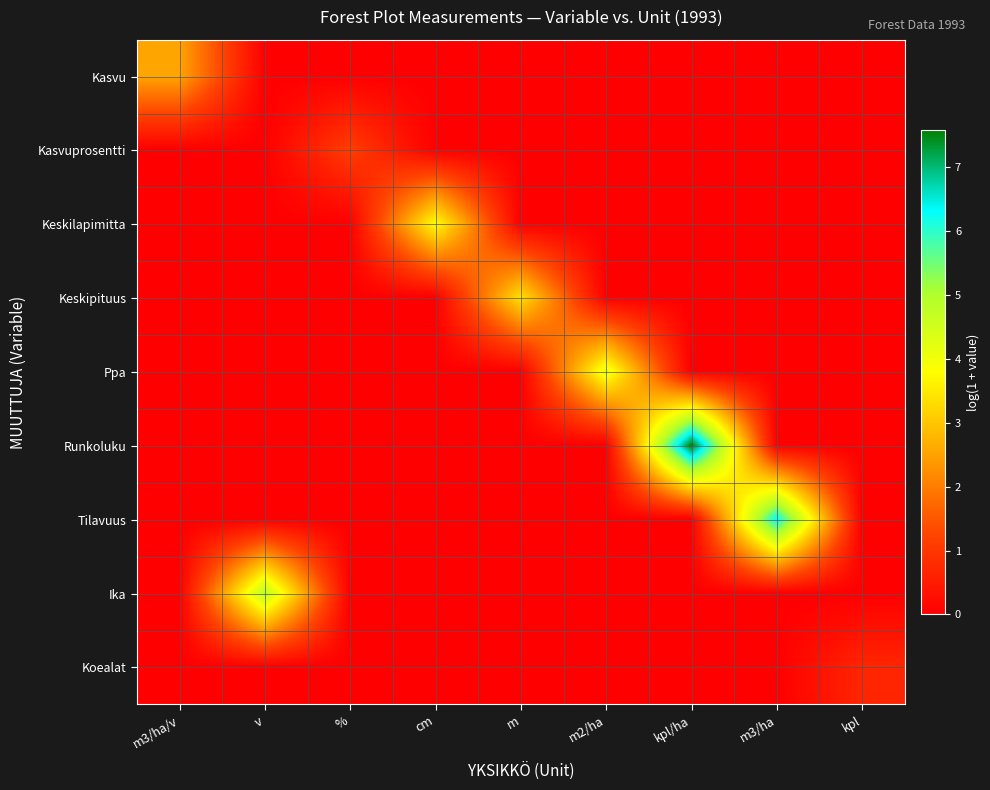

Which series has the largest total across all categories?

Runkoluku